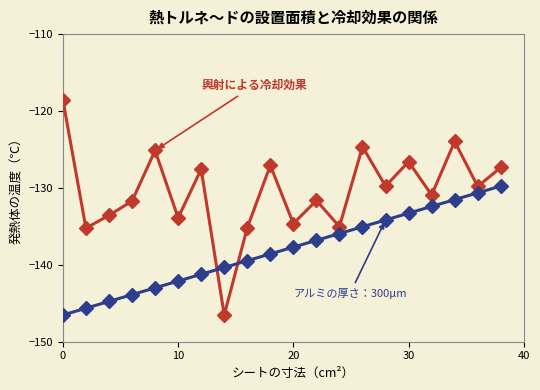

Does the chart display data point markers on the line(s)?

Yes